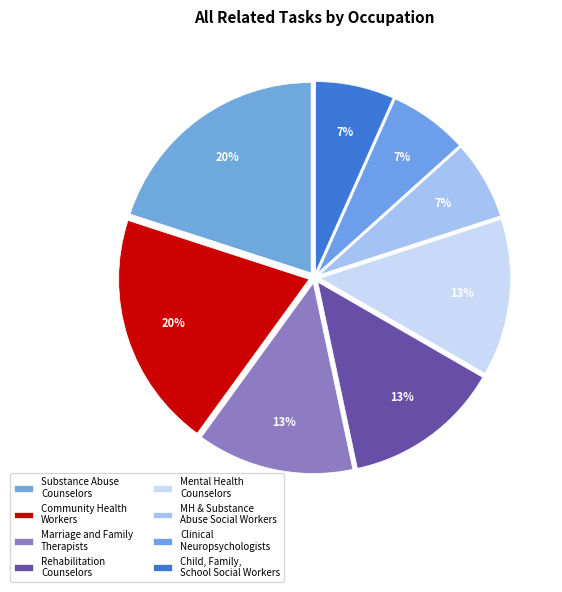

Count the number of slices in the pie.

8